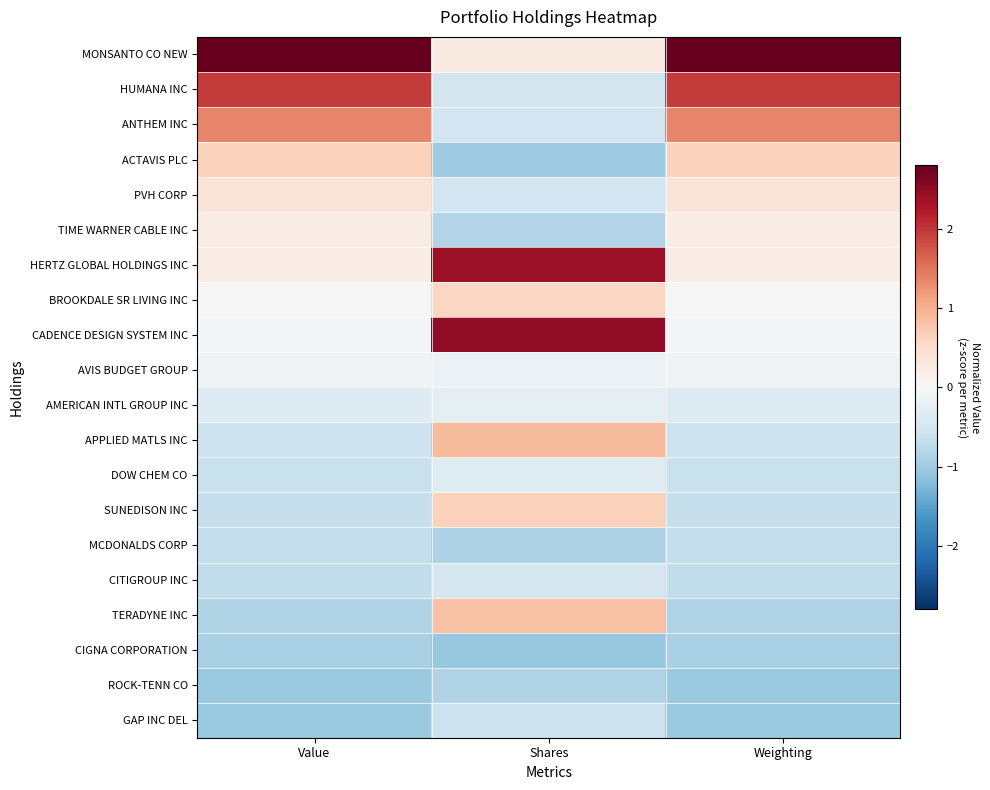

Reading left to right, transcribe all the data shown in this chart.

MONSANTO CO NEW: Value=2.8	Shares=0.3	Weighting=2.8
HUMANA INC: Value=1.9	Shares=-0.5	Weighting=1.9
ANTHEM INC: Value=1.4	Shares=-0.5	Weighting=1.4
ACTAVIS PLC: Value=0.6	Shares=-1.0	Weighting=0.6
PVH CORP: Value=0.4	Shares=-0.5	Weighting=0.4
TIME WARNER CABLE INC: Value=0.2	Shares=-0.8	Weighting=0.2
HERTZ GLOBAL HOLDINGS INC: Value=0.2	Shares=2.4	Weighting=0.2
BROOKDALE SR LIVING INC: Value=-0.0	Shares=0.6	Weighting=-0.0
CADENCE DESIGN SYSTEM INC: Value=-0.1	Shares=2.5	Weighting=-0.1
AVIS BUDGET GROUP: Value=-0.1	Shares=-0.2	Weighting=-0.1
AMERICAN INTL GROUP INC: Value=-0.4	Shares=-0.3	Weighting=-0.4
APPLIED MATLS INC: Value=-0.6	Shares=0.9	Weighting=-0.6
DOW CHEM CO: Value=-0.6	Shares=-0.3	Weighting=-0.6
SUNEDISON INC: Value=-0.7	Shares=0.6	Weighting=-0.7
MCDONALDS CORP: Value=-0.7	Shares=-0.9	Weighting=-0.7
CITIGROUP INC: Value=-0.7	Shares=-0.5	Weighting=-0.7
TERADYNE INC: Value=-0.8	Shares=0.8	Weighting=-0.8
CIGNA CORPORATION: Value=-0.9	Shares=-1.1	Weighting=-0.9
ROCK-TENN CO: Value=-1.0	Shares=-0.8	Weighting=-1.0
GAP INC DEL: Value=-1.0	Shares=-0.6	Weighting=-1.0